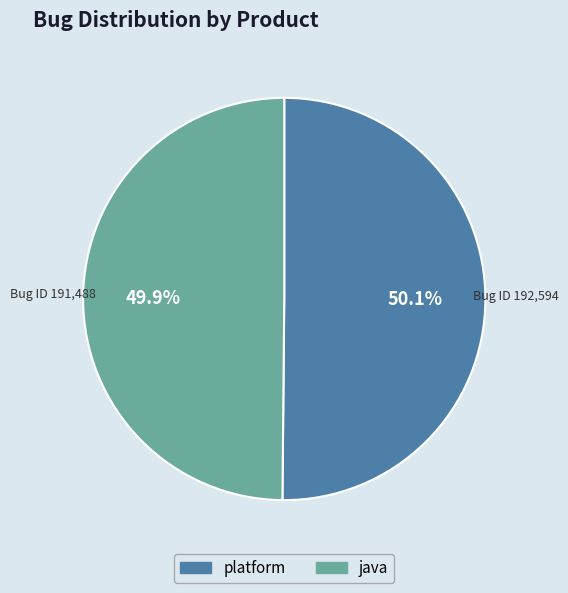

To the nearest percent, what is the average slice percentage?

50%